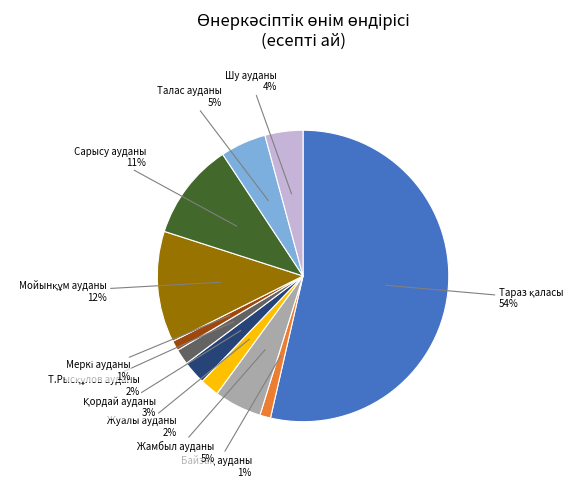

Is it true that Жуалы ауданы is 11% of the pie?

False